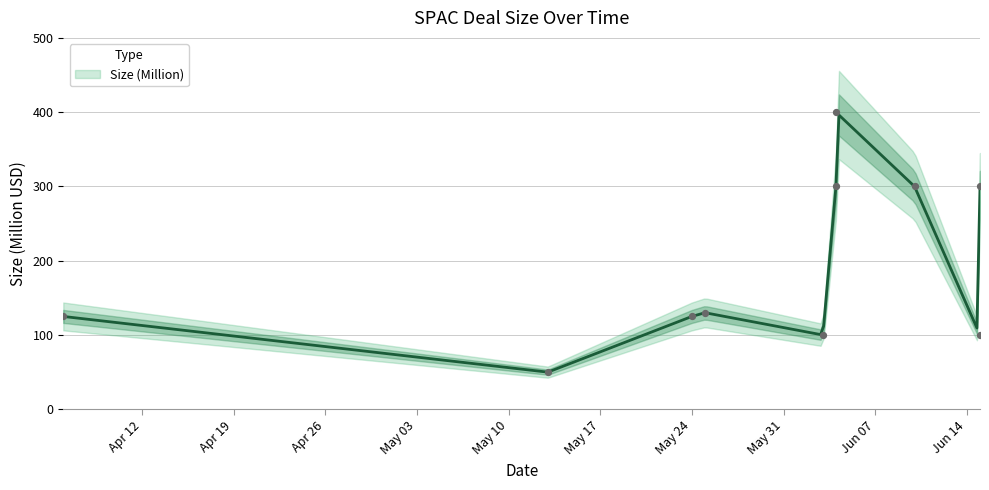

What is the change in value from 2021-05-25 to 2021-06-04?

+170